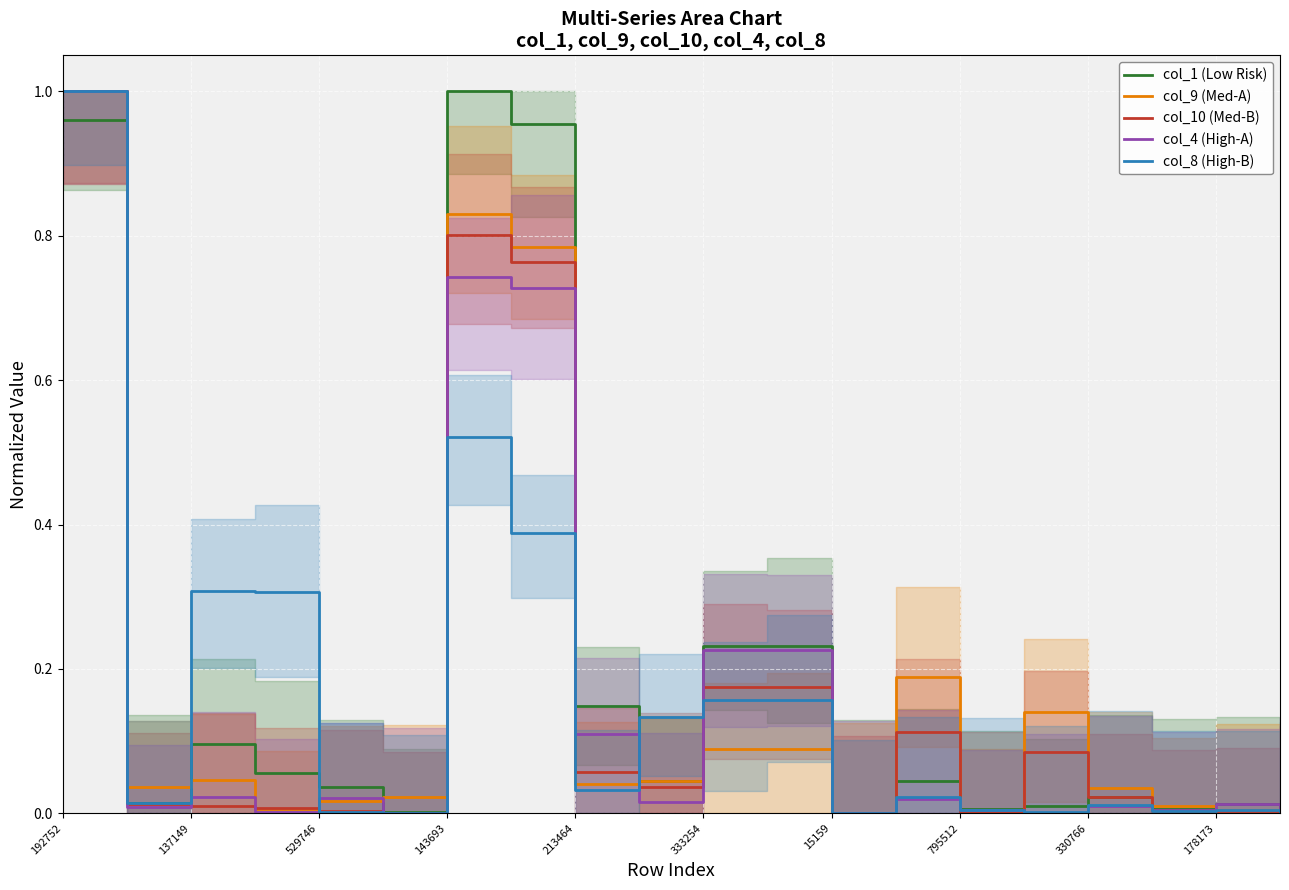

What position from the left is 19?

20